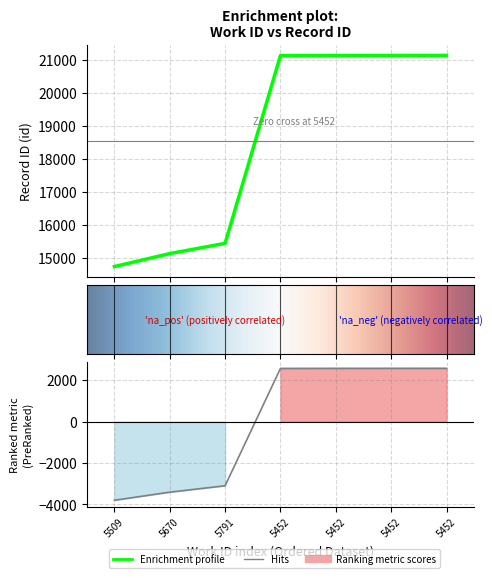

Where is the data nearest to the value 17935?

5791